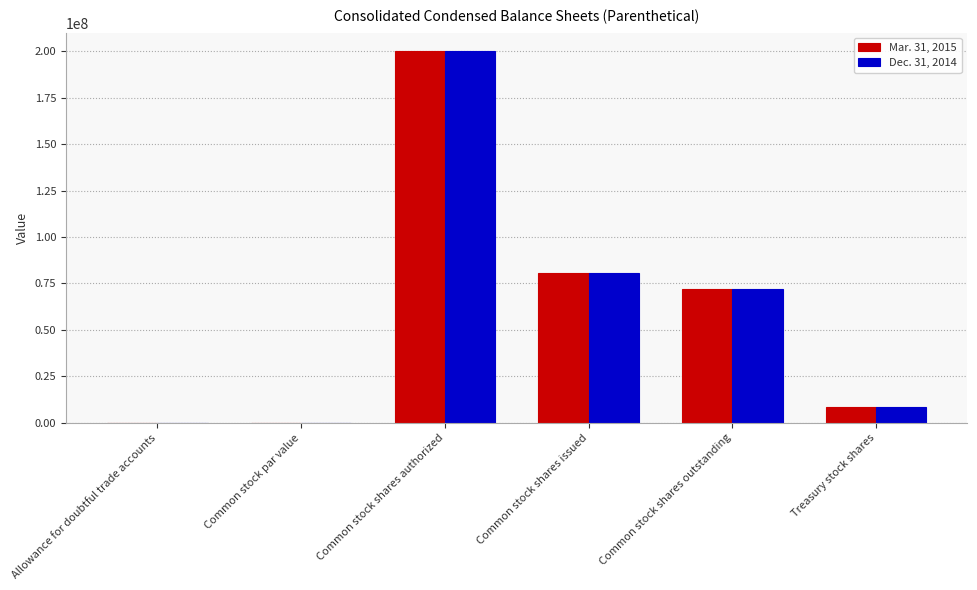

Which label corresponds to the largest value in the chart?

Common stock shares authorized